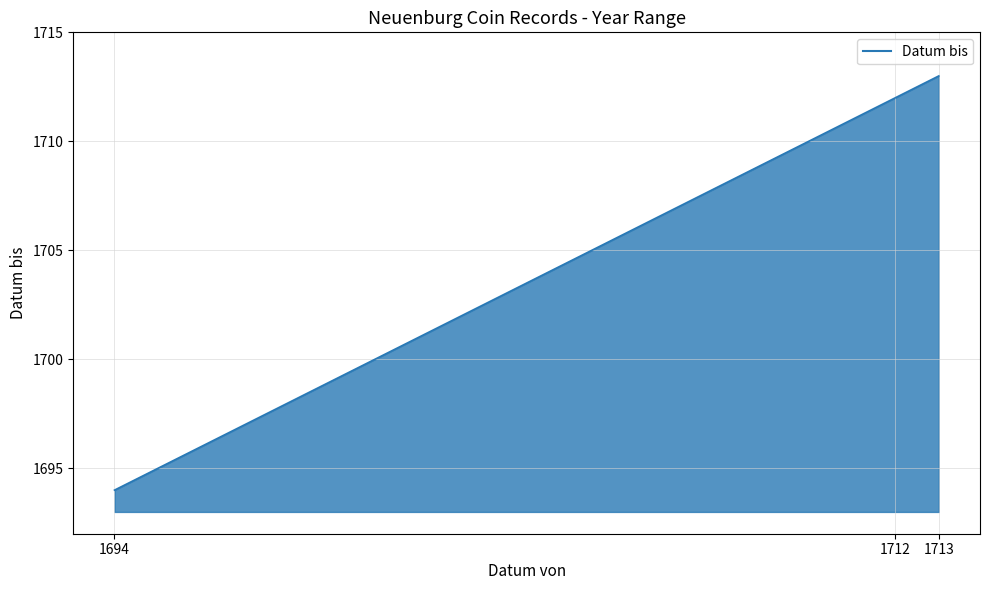

What is the maximum value shown in the chart?

1713